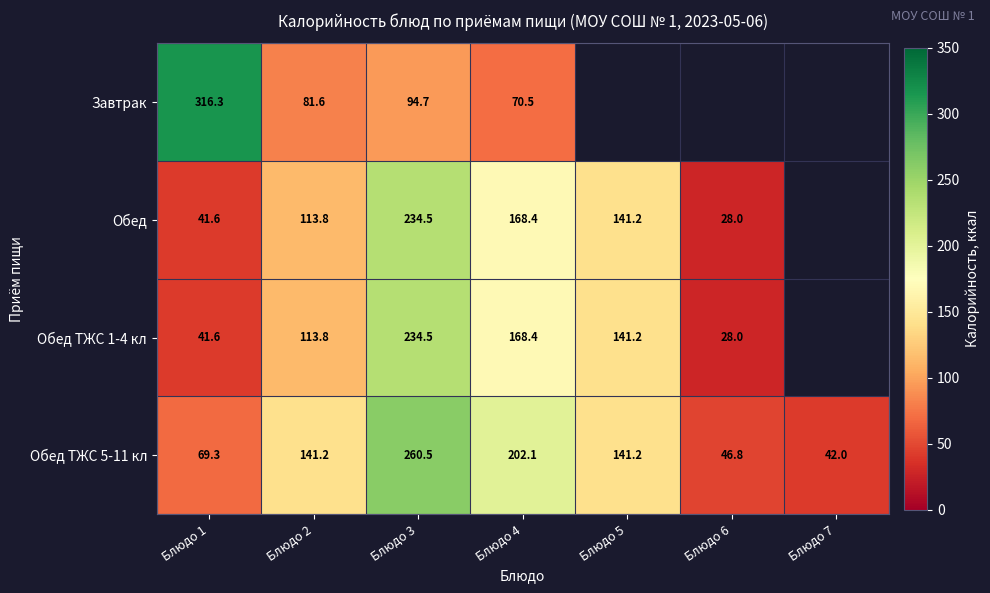

What is the spread (max minus min) of values at Блюдо 1?

274.7